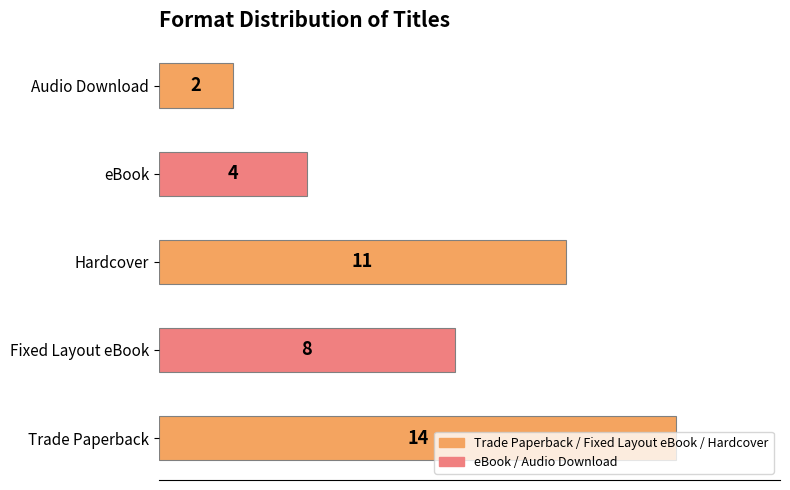

What is the average value?

8